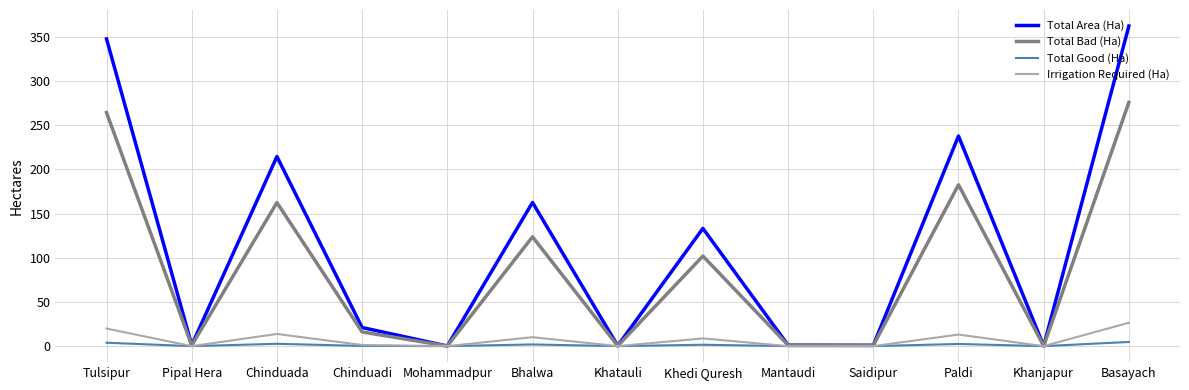

Which series has the largest range (max minus min)?

Total Area (Ha)